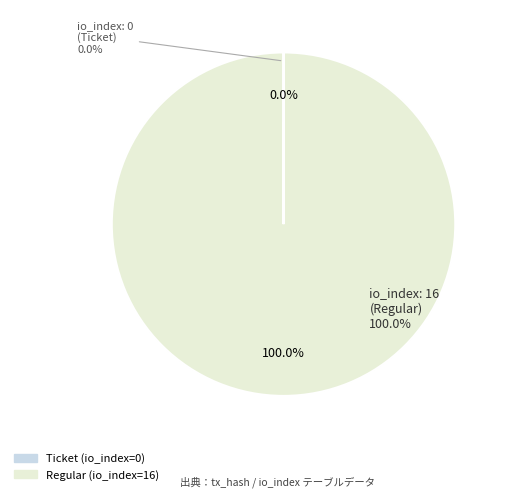

To the nearest percent, what is the difference between the largest and smallest slice percentages?

100%